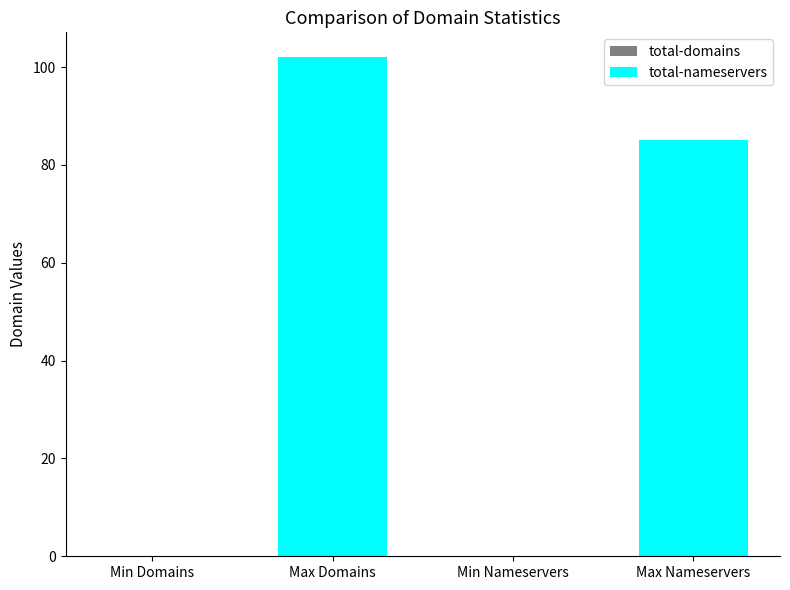

Are the bars grouped side by side (vs. stacked)?

No